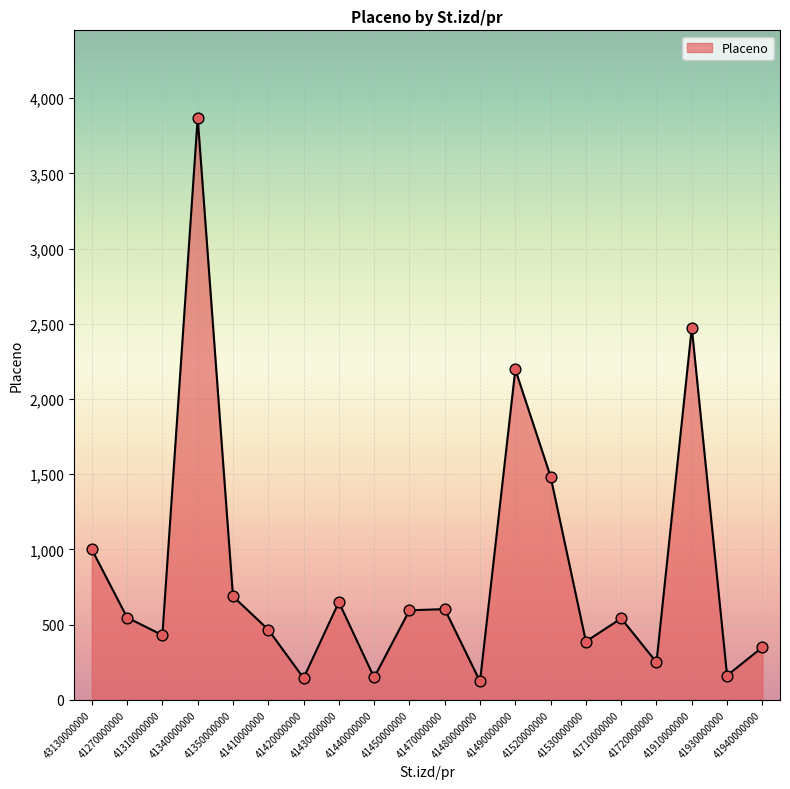

What is the change in value from 41270000000 to 41910000000?

+1925.7